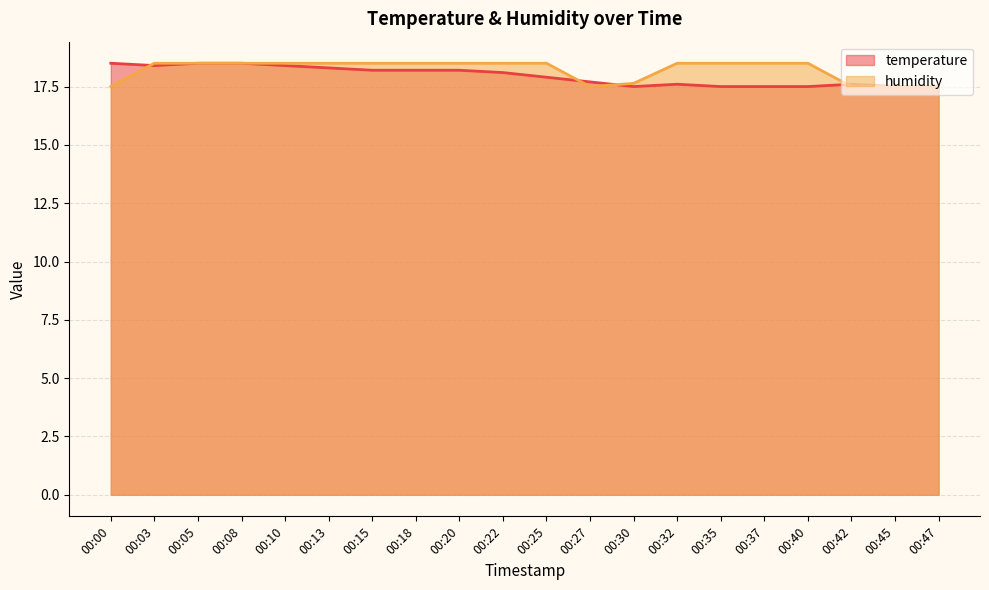

Reading right to left, list all the values displayed in this chart.

temperature: 00:47=17.5	00:45=17.5	00:42=17.6	00:40=17.5	00:37=17.5	00:35=17.5	00:32=17.6	00:30=17.5	00:27=17.7	00:25=17.9	00:22=18.1	00:20=18.2	00:18=18.2	00:15=18.2	00:13=18.3	00:10=18.4	00:08=18.5	00:05=18.5	00:03=18.4	00:00=18.5
humidity: 00:47=17.5	00:45=17.5	00:42=17.5	00:40=18.5	00:37=18.5	00:35=18.5	00:32=18.5	00:30=17.6	00:27=17.5	00:25=18.5	00:22=18.5	00:20=18.5	00:18=18.5	00:15=18.5	00:13=18.5	00:10=18.5	00:08=18.5	00:05=18.5	00:03=18.5	00:00=17.5